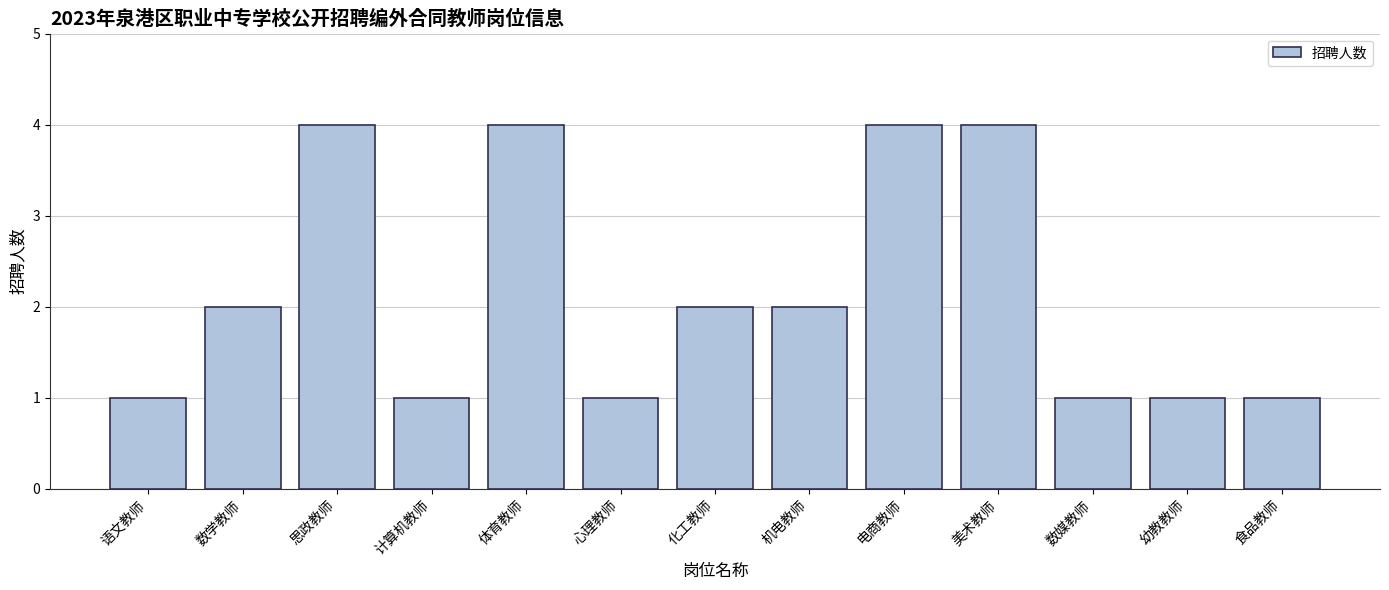

How many distinct data groups are displayed?

1